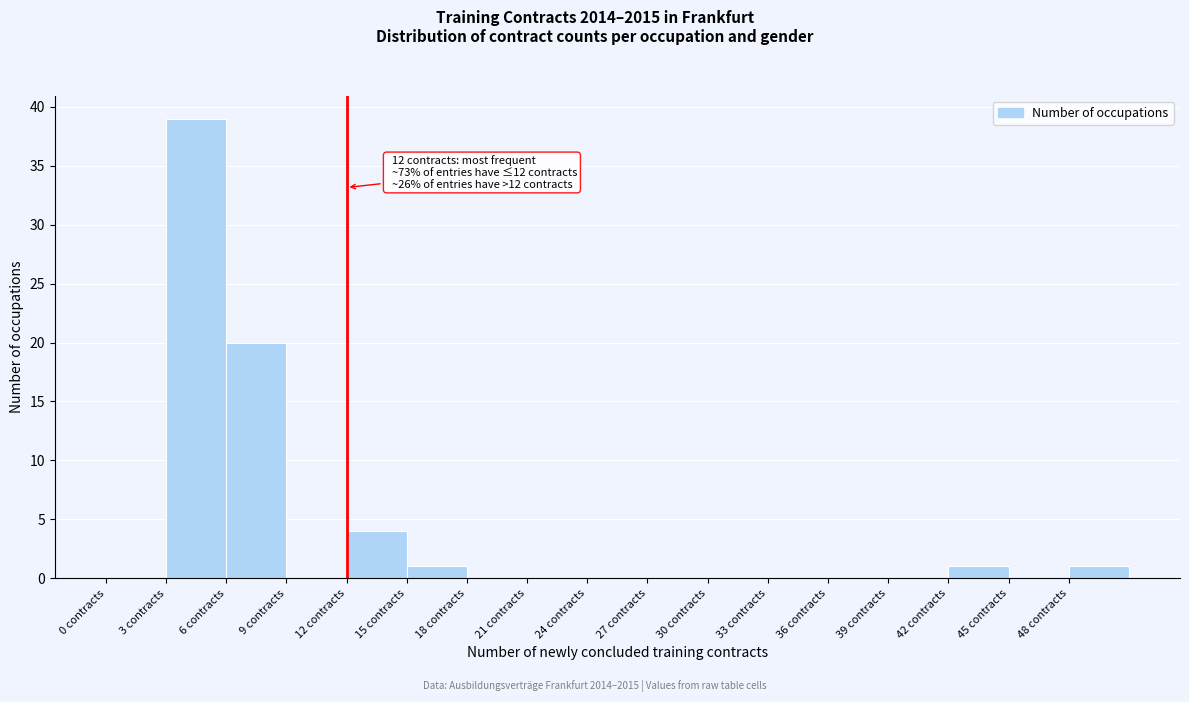

Over which range of the x-axis is the bar tallest?

3 to 6